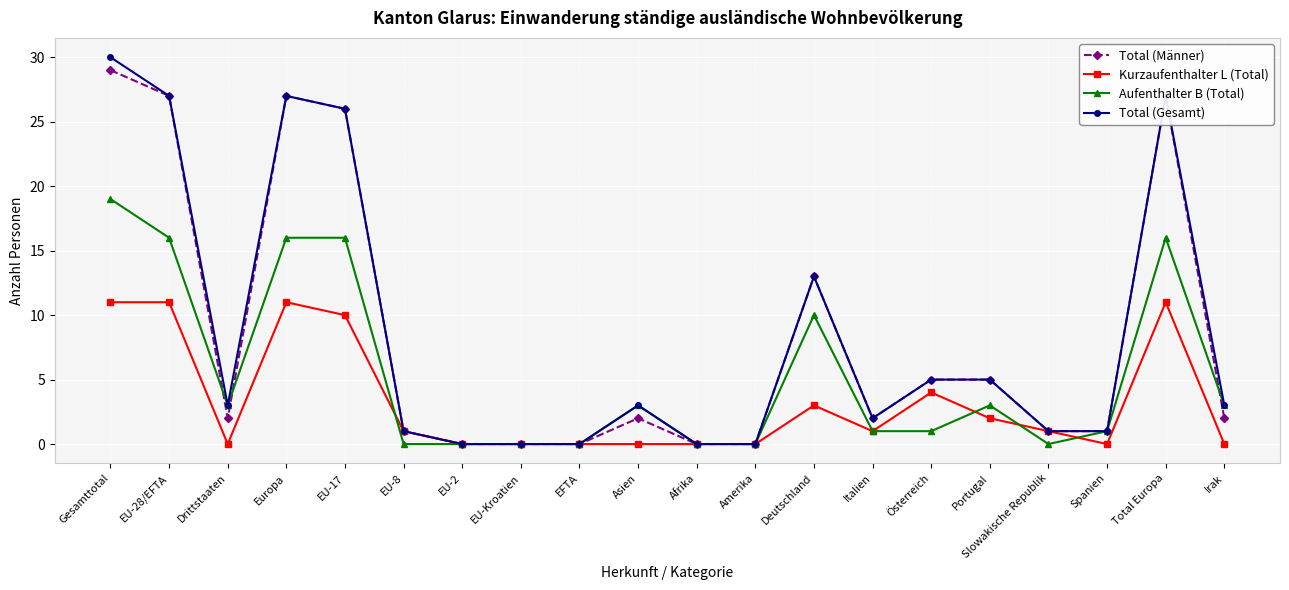

What value does the Total (Männer) series have at Total Europa, to the nearest 10?

30